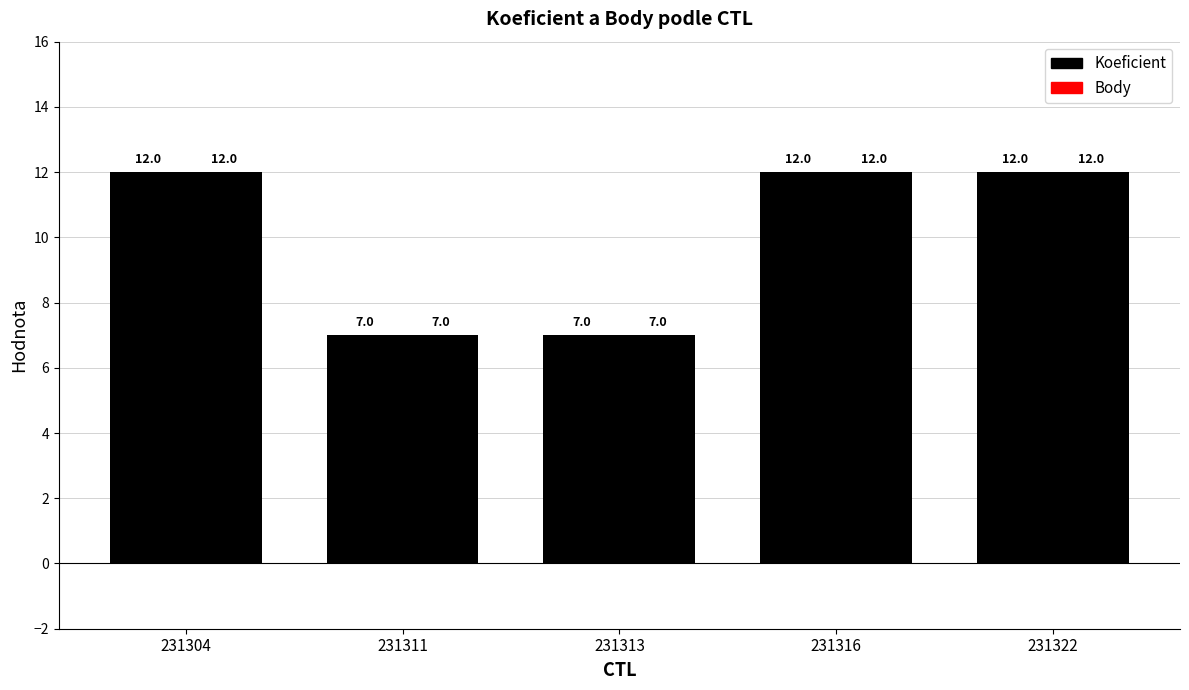

How many bars are there in total?

10